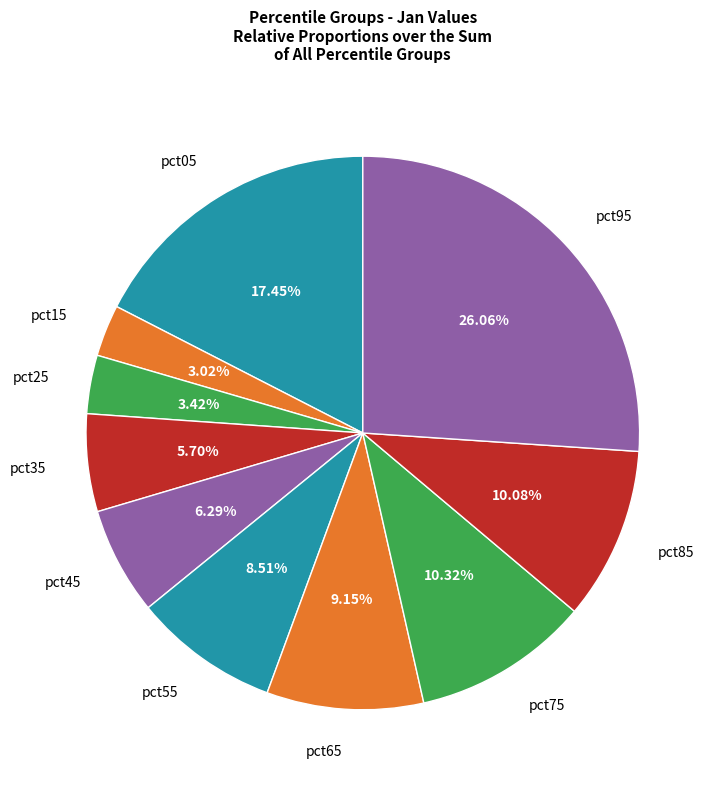

Does pct15 represent more than half of the total?

No